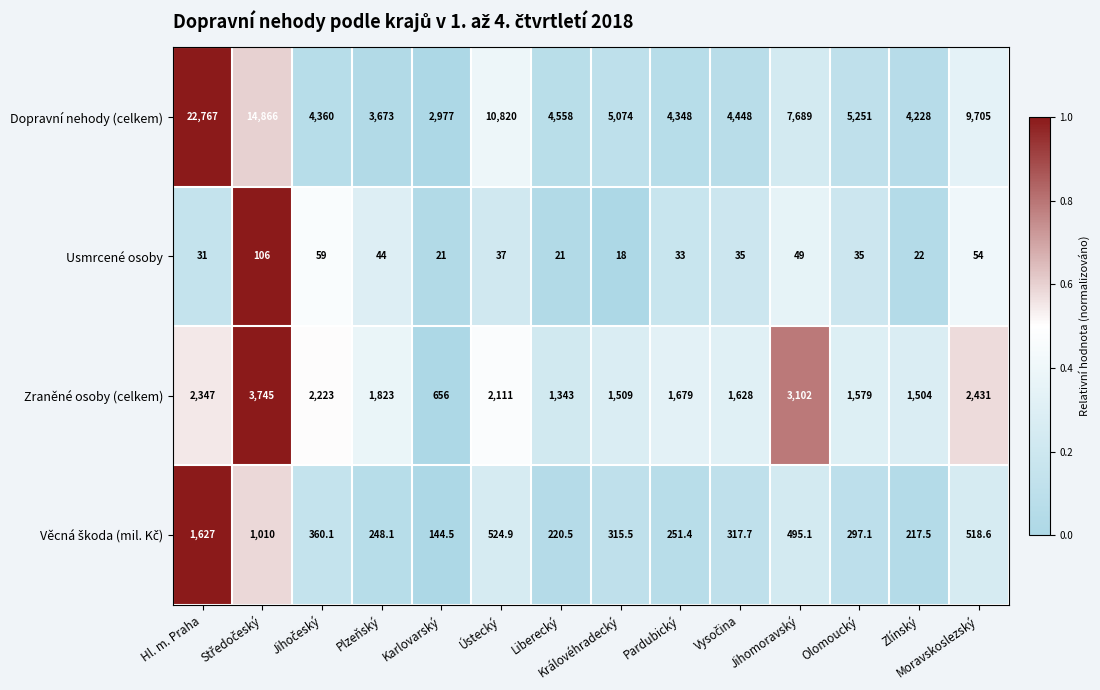

Which series has the widest spread of values?

Dopravní nehody (celkem)